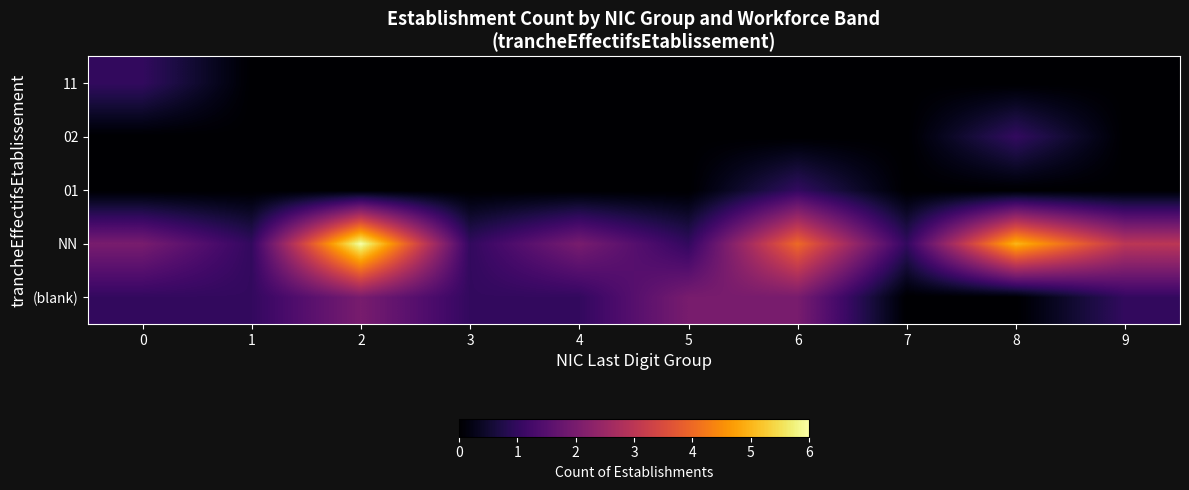

Reading left to right, list all the values displayed in this chart.

(blank): 0=1	1=1	2=2	3=1	4=1	5=2	6=2	7=0	8=0	9=1
NN: 0=2	1=1	2=6	3=1	4=2	5=1	6=4	7=1	8=5	9=3
01: 0=0	1=0	2=0	3=0	4=0	5=0	6=1	7=0	8=0	9=0
02: 0=0	1=0	2=0	3=0	4=0	5=0	6=0	7=0	8=1	9=0
11: 0=1	1=0	2=0	3=0	4=0	5=0	6=0	7=0	8=0	9=0